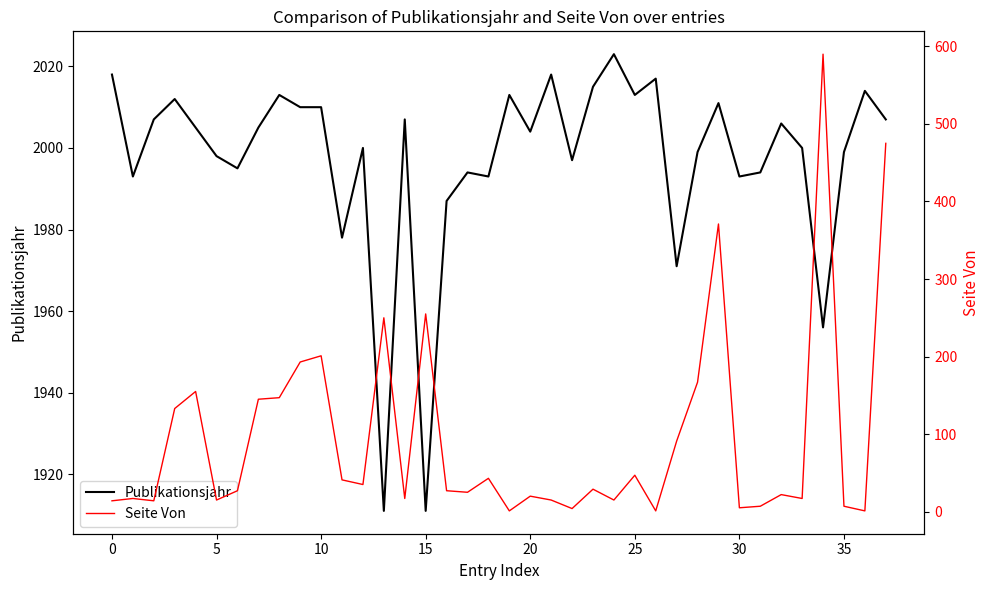

True or false: Publikationsjahr and Seite Von cross at least once.

False